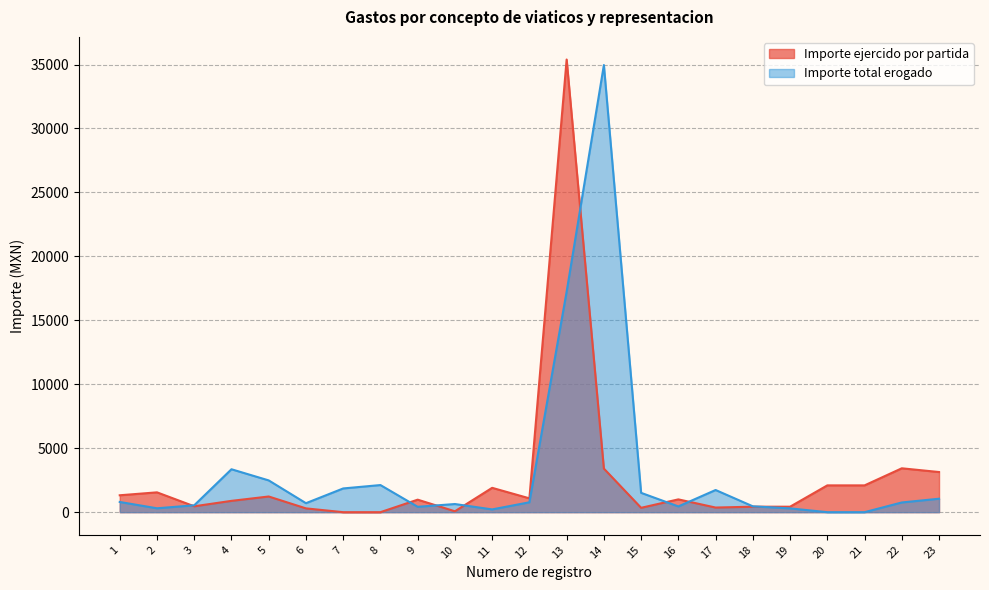

Is it true that Importe total erogado equals 25320.2 at 13?

False